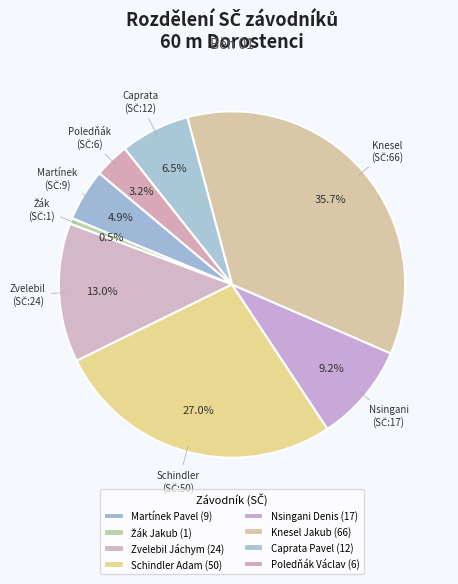

Approximately how many times larger is the value at Schindler Adam compared to Nsingani Denis?

2.9